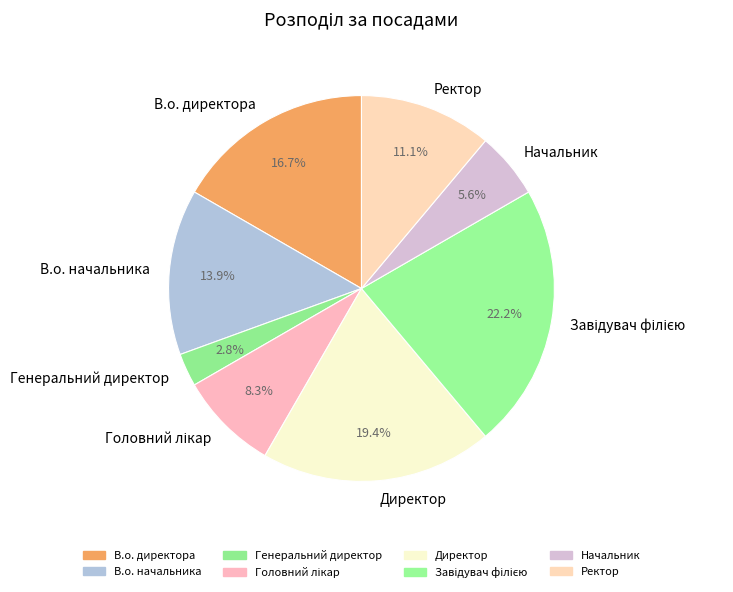

Between Начальник and Директор, which is larger?

Директор